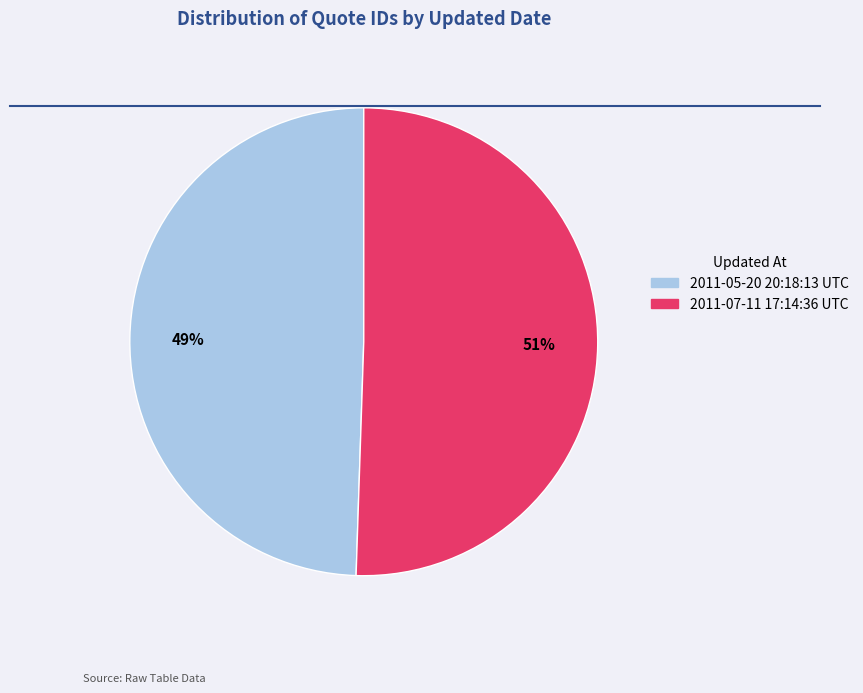

True or false: 2011-05-20 20:18:13 UTC accounts for 49% of the total.

True